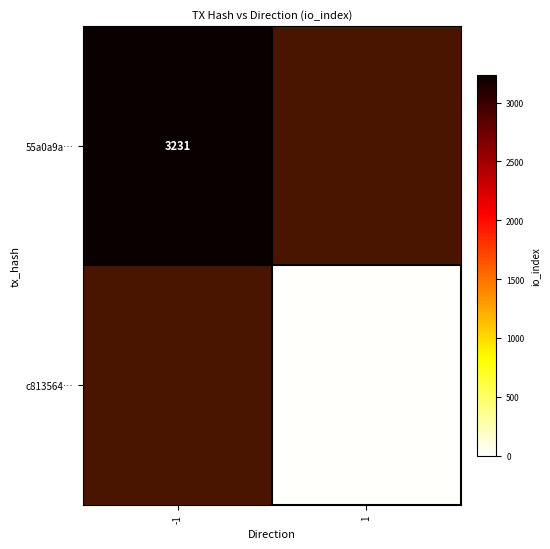

Is the value of 55a0a9a… at -1 greater than the value of c813564… at 1?

Yes